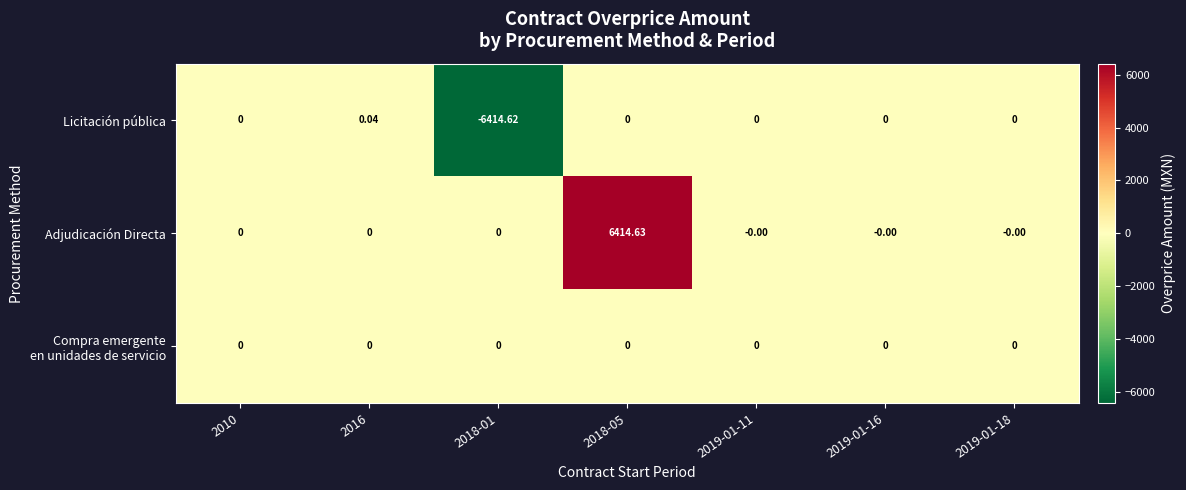

Which category has the lowest value across all series?

2018-01